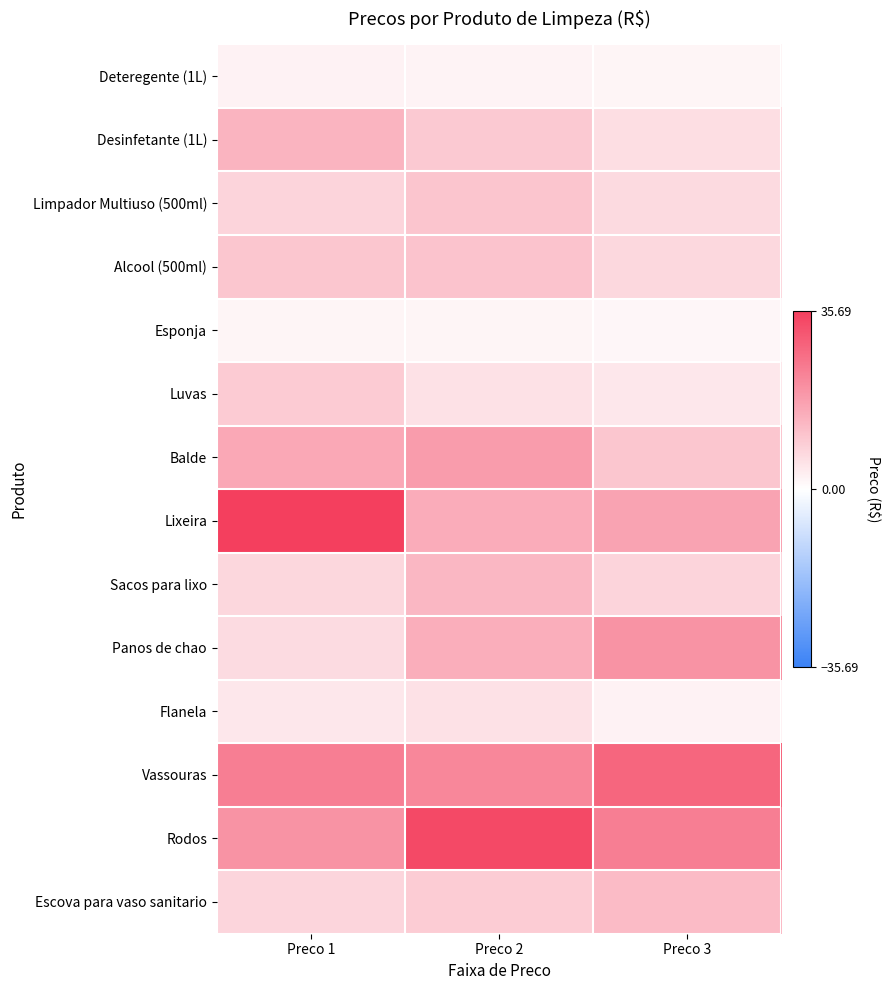

What is the spread (max minus min) of values at Preco 1?

33.8